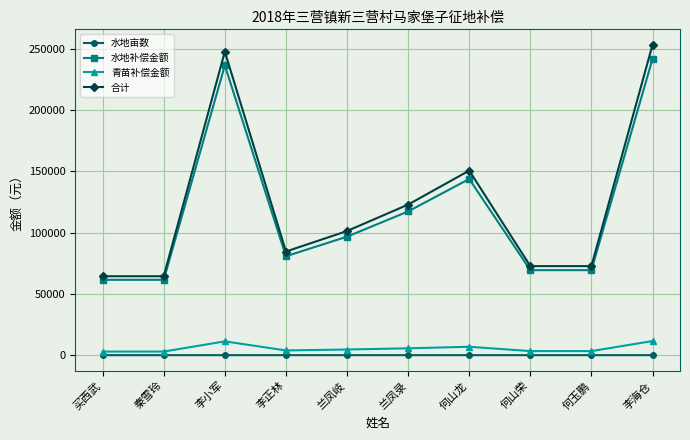

Rank the series at 兰凤岐 from lowest to highest value.

水地亩数, 青苗补偿金额, 水地补偿金额, 合计